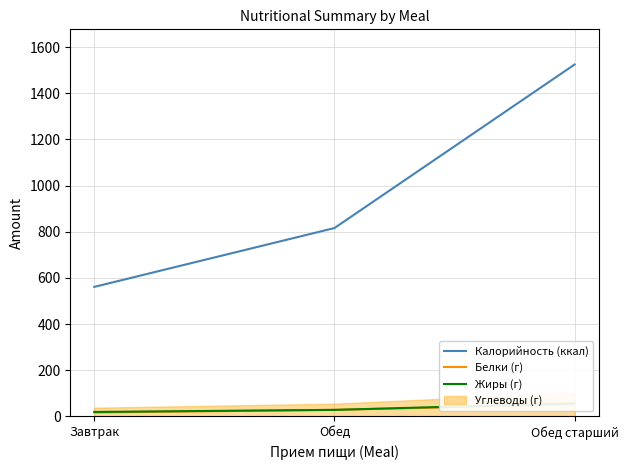

Which category has the highest value in the Белки (г) series?

Обед старший